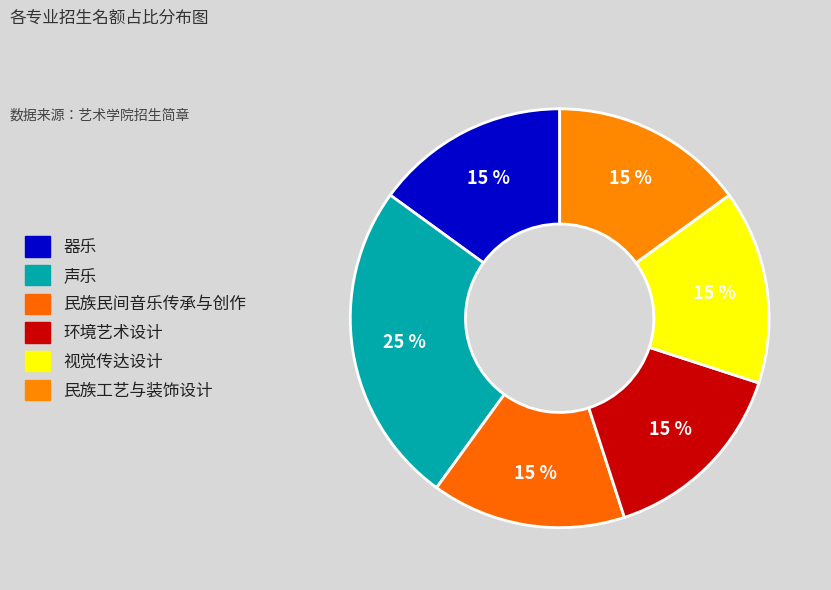

Does 器乐 account for over 50% of the chart?

No